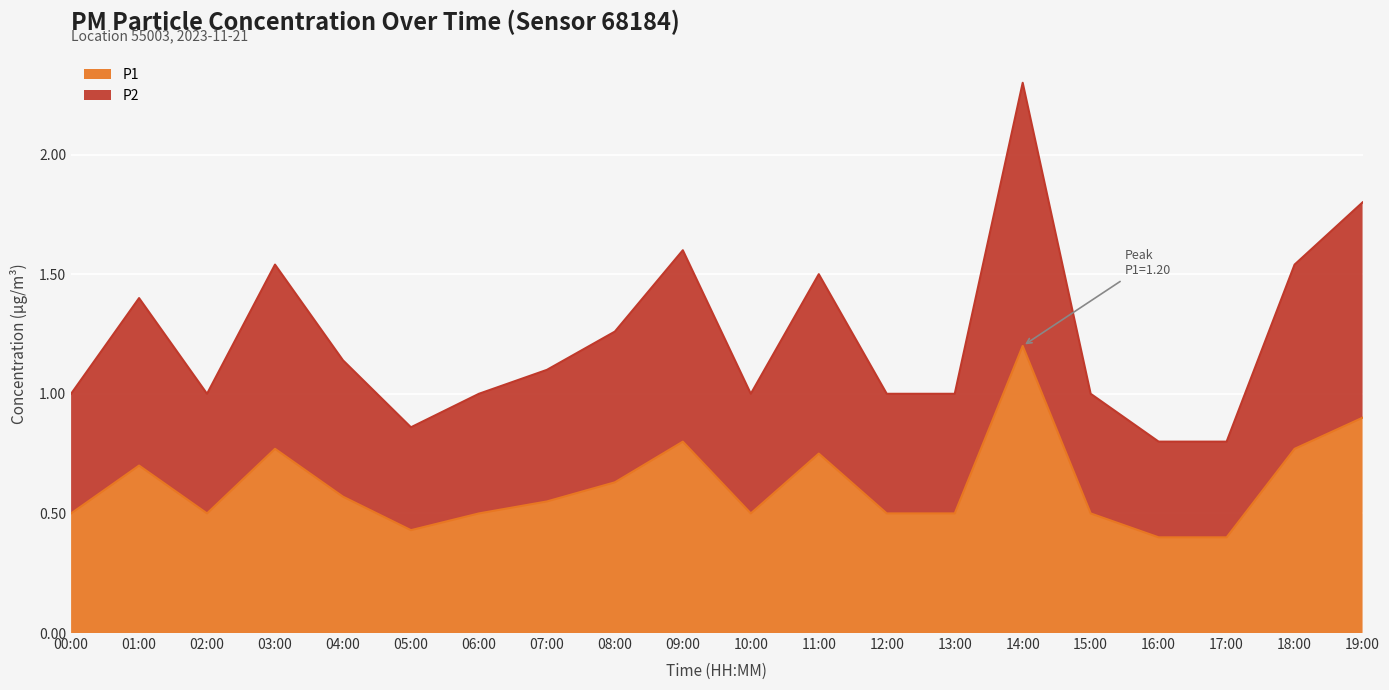

Where is P1 line nearest to the value 0?

16:00